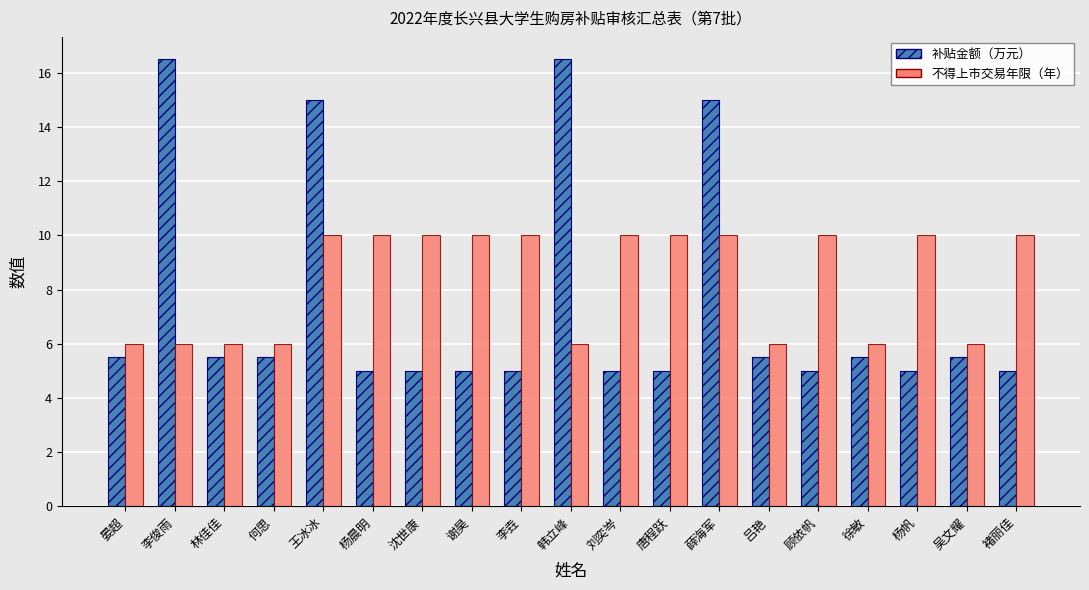

The 不得上市交易年限（年） series shows 10.0 at 杨晨明. True or false?

True